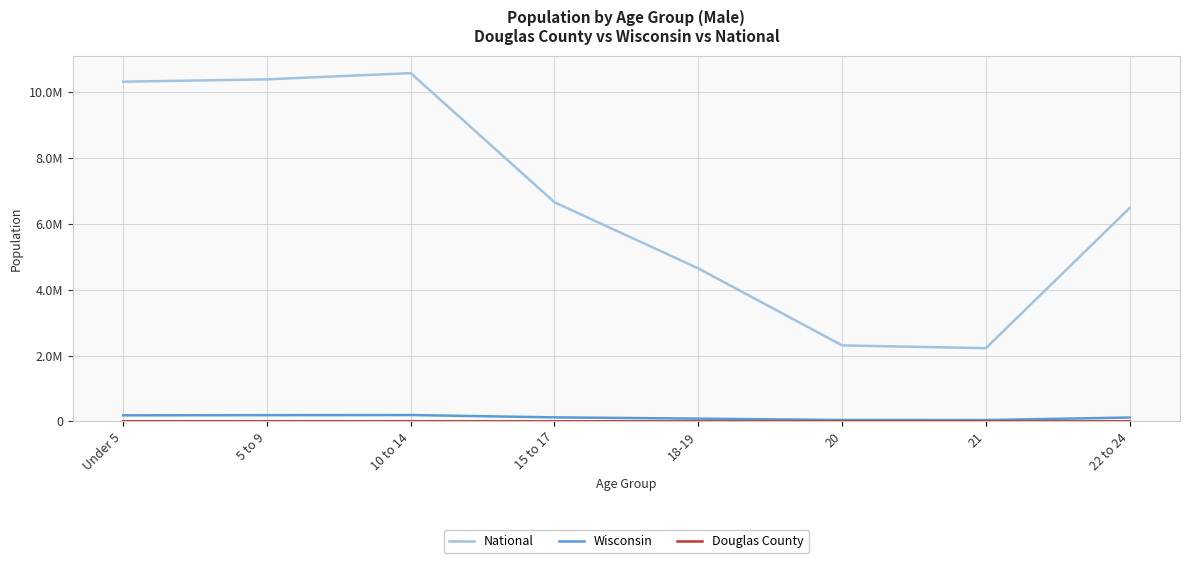

Is it true that Douglas County equals 315 at 15 to 17?

False